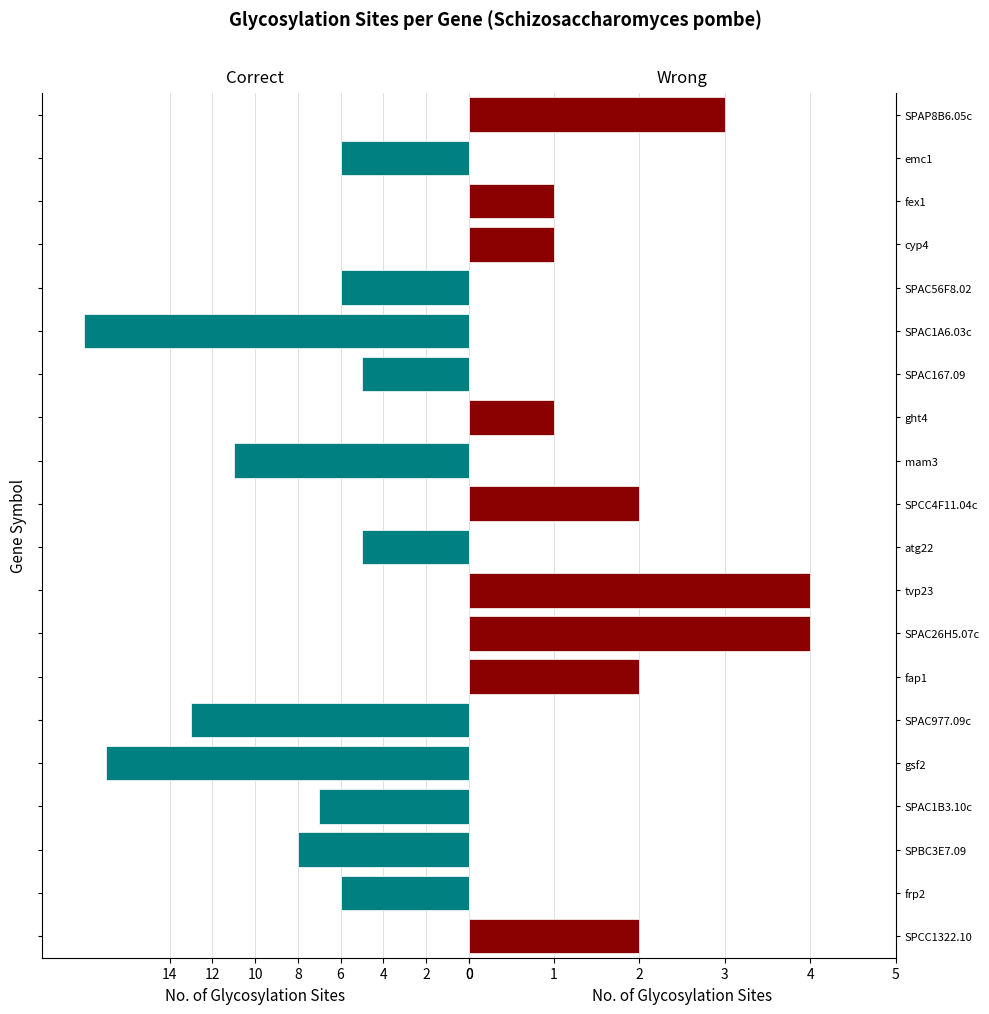

How many values in the Correct series exceed -5?

9